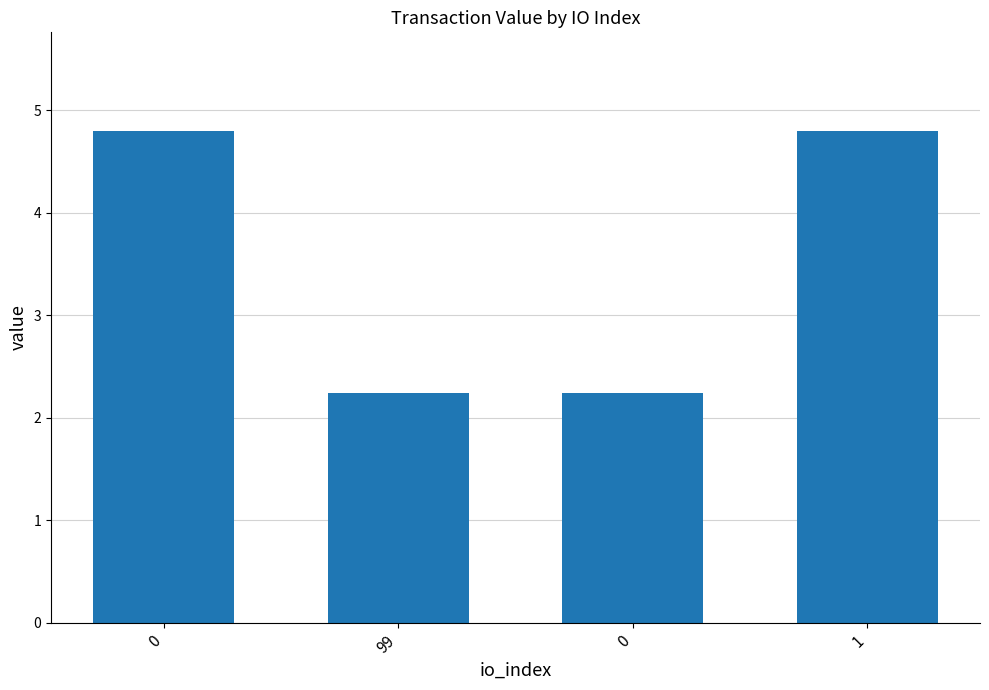

What is the smallest value displayed?

2.2